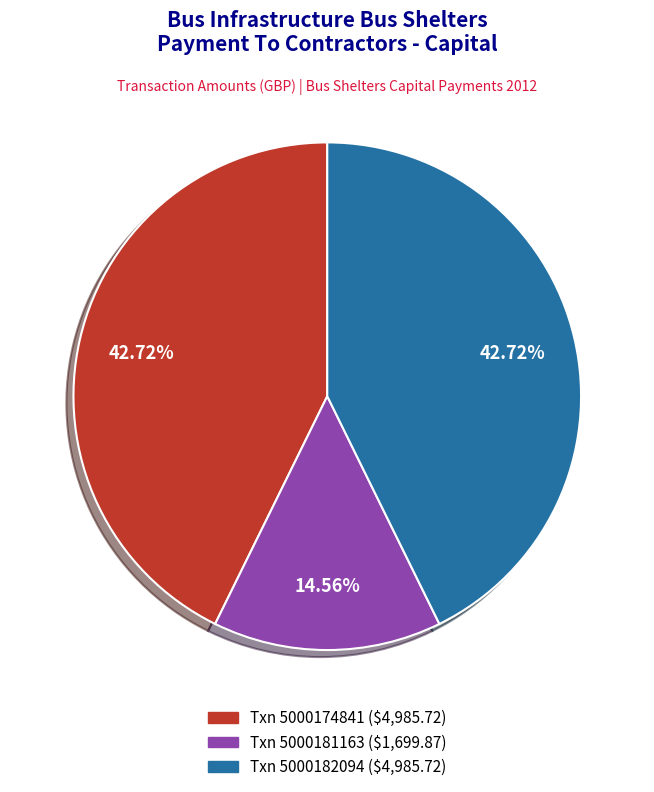

Is there any slice that represents more than half of the pie?

No